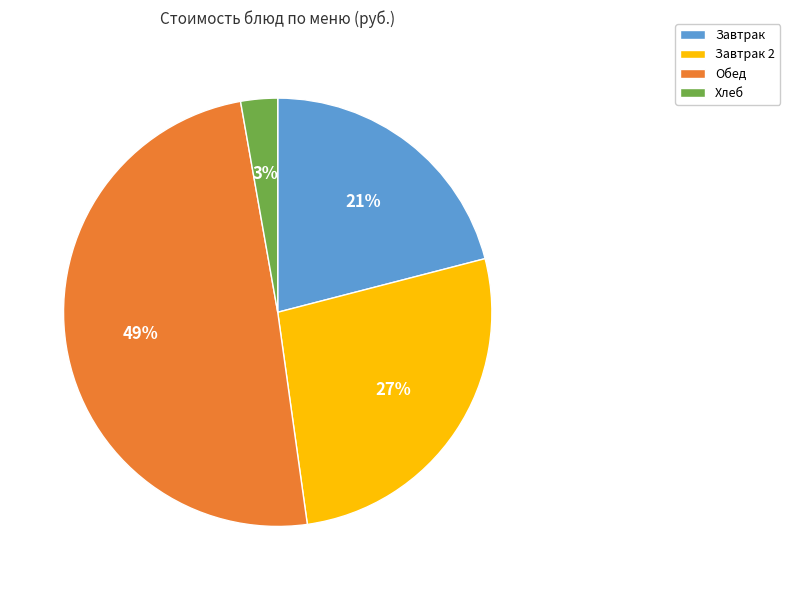

Which category has the smallest portion of the pie?

Хлеб